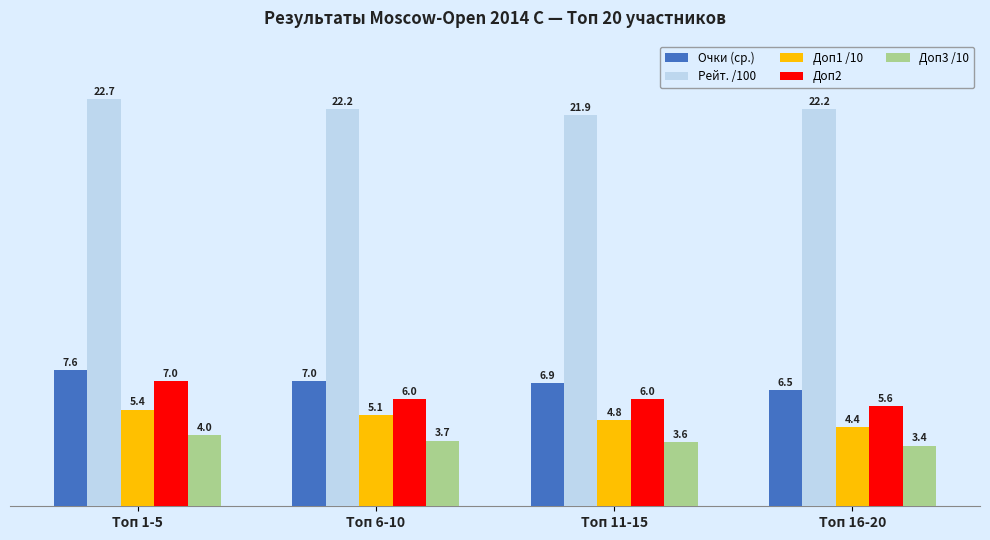

What is the total value across all series at Топ 1-5?

46.7